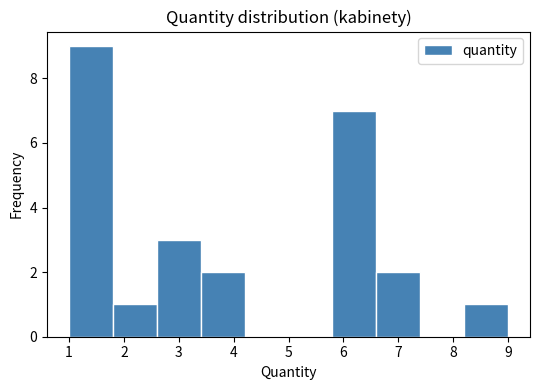

What is the height of the bar covering 1.8 to 2.6 on the x-axis? The values are not printed on the chart, so give them approximately, as read against the axis.

1